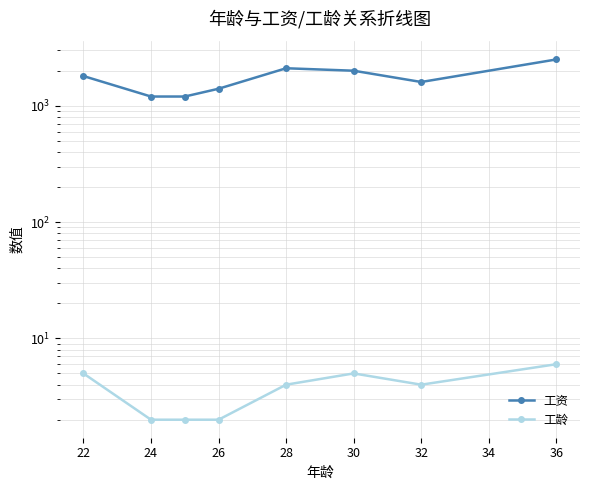

What is the smallest value displayed?

2